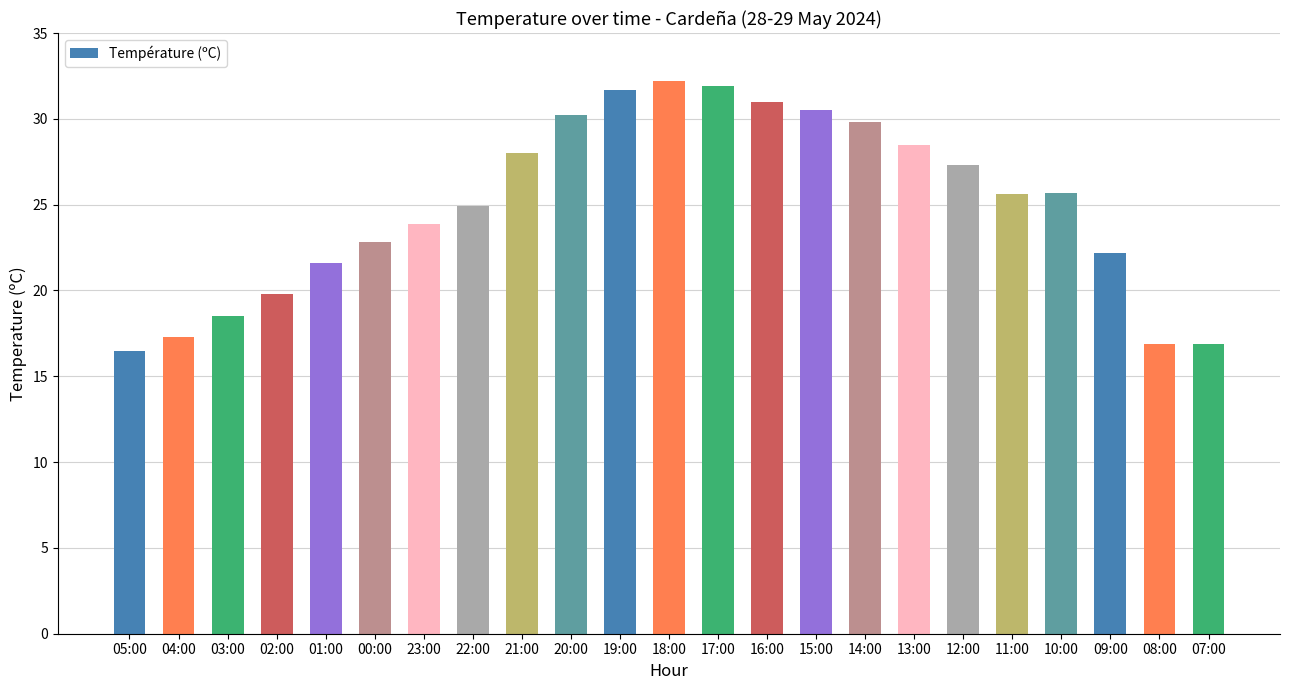

What is the difference between the second highest and second lowest values?

15.0